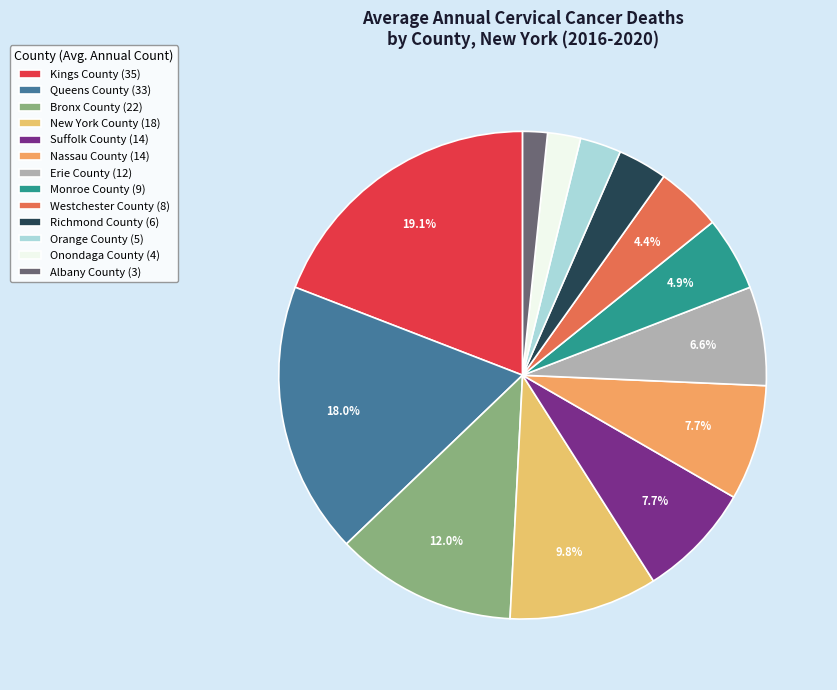

Is Kings County the majority of the pie?

No